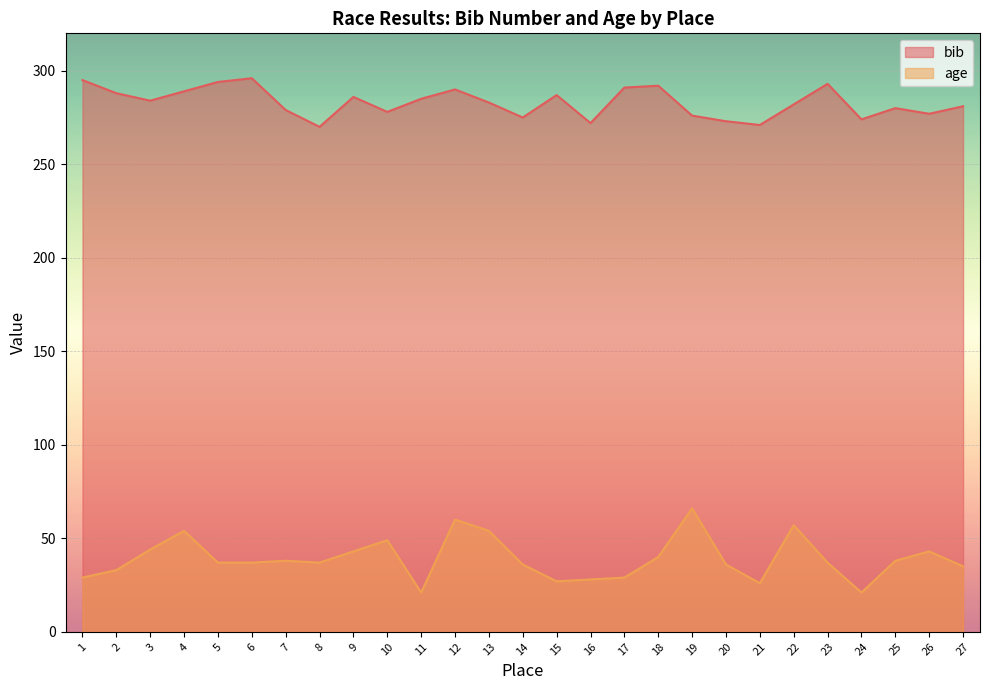

What is the difference between the second highest and second lowest values in the bib series?

24